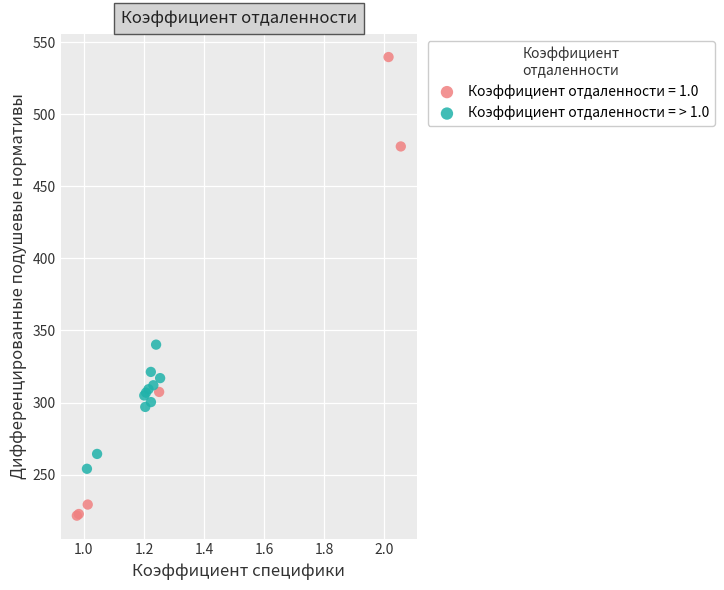

Which series contains the highest Y value?

Коэффициент отдаленности = 1.0